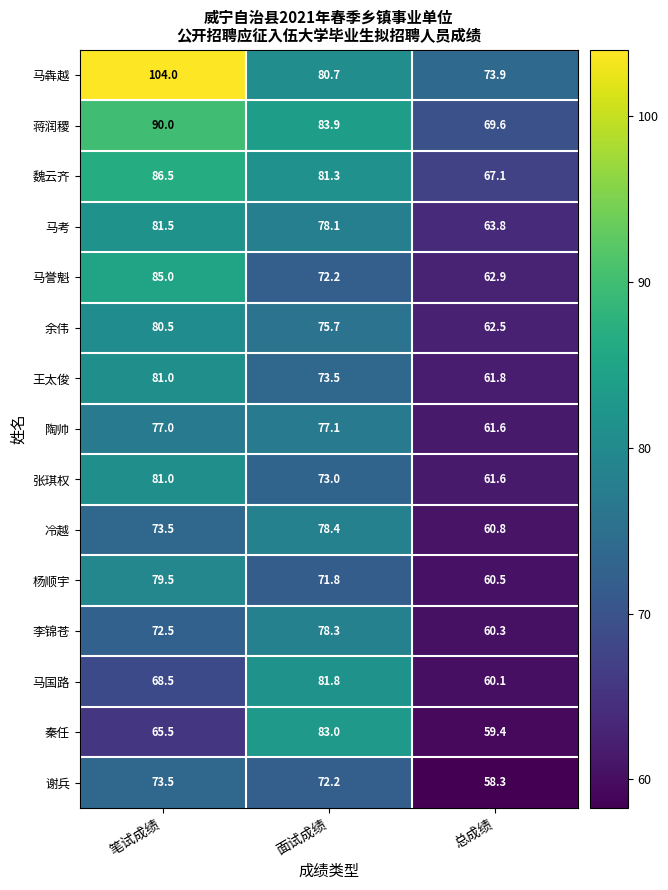

Between 笔试成绩 and 总成绩, which series saw the biggest shift?

马犇越